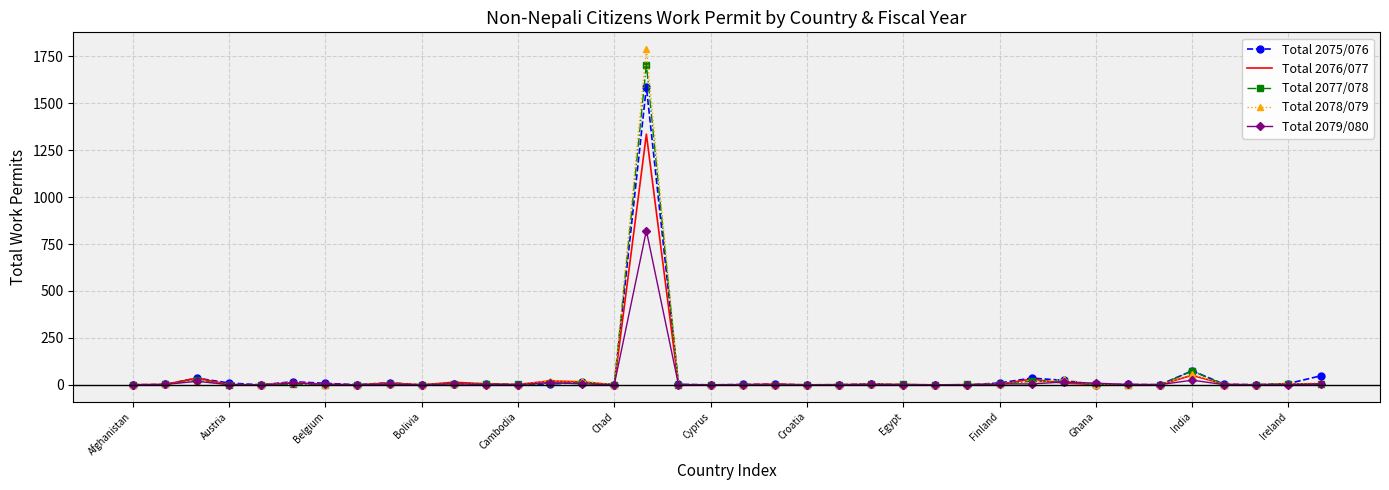

Which series has the widest spread of values?

Total 2078/079